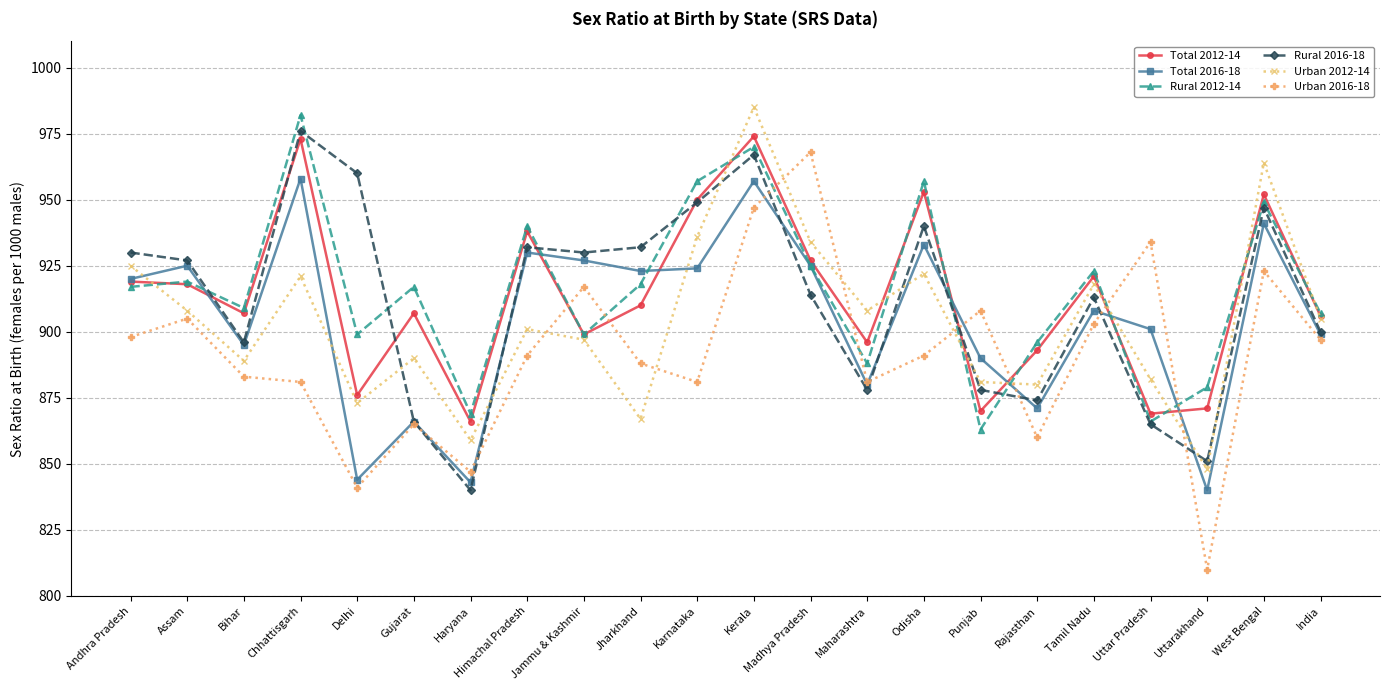

Reading right to left, what are all the values shown in this chart?

Total 2012-14: India=906	West Bengal=952	Uttarakhand=871	Uttar Pradesh=869	Tamil Nadu=921	Rajasthan=893	Punjab=870	Odisha=953	Maharashtra=896	Madhya Pradesh=927	Kerala=974	Karnataka=950	Jharkhand=910	Jammu & Kashmir=899	Himachal Pradesh=938	Haryana=866	Gujarat=907	Delhi=876	Chhattisgarh=973	Bihar=907	Assam=918	Andhra Pradesh=919
Total 2016-18: India=899	West Bengal=941	Uttarakhand=840	Uttar Pradesh=901	Tamil Nadu=908	Rajasthan=871	Punjab=890	Odisha=933	Maharashtra=880	Madhya Pradesh=925	Kerala=957	Karnataka=924	Jharkhand=923	Jammu & Kashmir=927	Himachal Pradesh=930	Haryana=843	Gujarat=866	Delhi=844	Chhattisgarh=958	Bihar=895	Assam=925	Andhra Pradesh=920
Rural 2012-14: India=907	West Bengal=949	Uttarakhand=879	Uttar Pradesh=866	Tamil Nadu=923	Rajasthan=896	Punjab=863	Odisha=957	Maharashtra=888	Madhya Pradesh=925	Kerala=970	Karnataka=957	Jharkhand=918	Jammu & Kashmir=899	Himachal Pradesh=940	Haryana=869	Gujarat=917	Delhi=899	Chhattisgarh=982	Bihar=909	Assam=919	Andhra Pradesh=917
Rural 2016-18: India=900	West Bengal=947	Uttarakhand=851	Uttar Pradesh=865	Tamil Nadu=913	Rajasthan=874	Punjab=878	Odisha=940	Maharashtra=878	Madhya Pradesh=914	Kerala=967	Karnataka=949	Jharkhand=932	Jammu & Kashmir=930	Himachal Pradesh=932	Haryana=840	Gujarat=866	Delhi=960	Chhattisgarh=976	Bihar=896	Assam=927	Andhra Pradesh=930
Urban 2012-14: India=905	West Bengal=964	Uttarakhand=848	Uttar Pradesh=882	Tamil Nadu=918	Rajasthan=880	Punjab=881	Odisha=922	Maharashtra=908	Madhya Pradesh=934	Kerala=985	Karnataka=936	Jharkhand=867	Jammu & Kashmir=897	Himachal Pradesh=901	Haryana=859	Gujarat=890	Delhi=873	Chhattisgarh=921	Bihar=889	Assam=908	Andhra Pradesh=925
Urban 2016-18: India=897	West Bengal=923	Uttarakhand=810	Uttar Pradesh=934	Tamil Nadu=903	Rajasthan=860	Punjab=908	Odisha=891	Maharashtra=881	Madhya Pradesh=968	Kerala=947	Karnataka=881	Jharkhand=888	Jammu & Kashmir=917	Himachal Pradesh=891	Haryana=847	Gujarat=865	Delhi=841	Chhattisgarh=881	Bihar=883	Assam=905	Andhra Pradesh=898